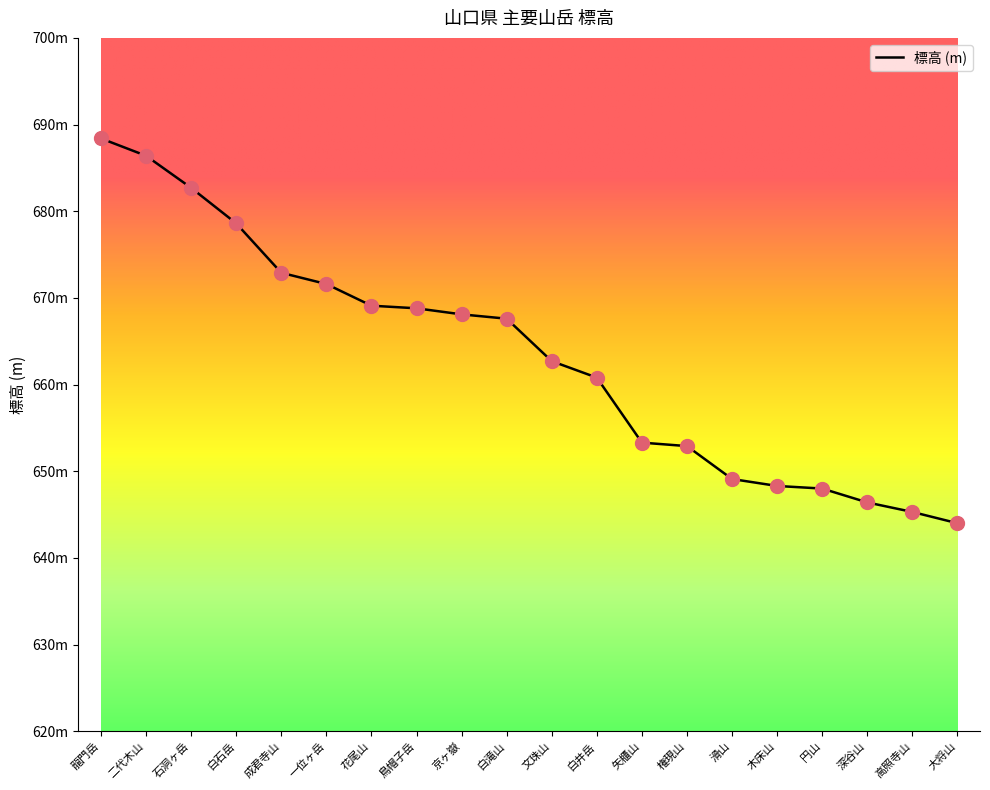

What is the ratio of the value at 成君寺山 to the value at 権現山?

1.0